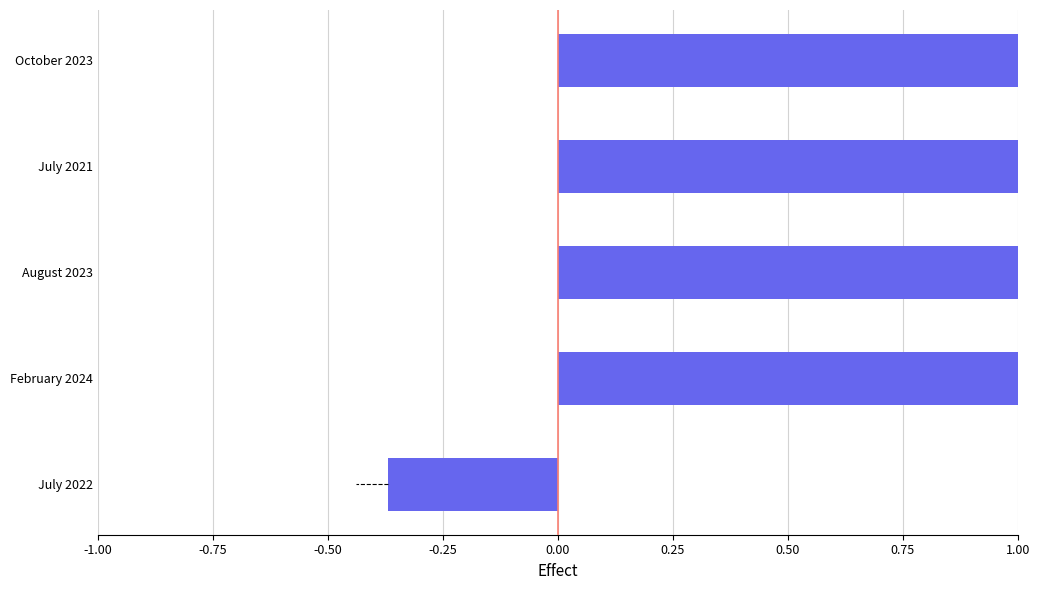

What is the average value?

0.7